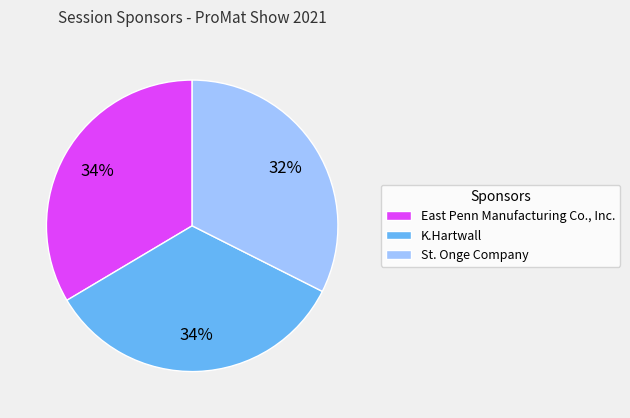

What is the smallest slice in the pie chart?

St. Onge Company